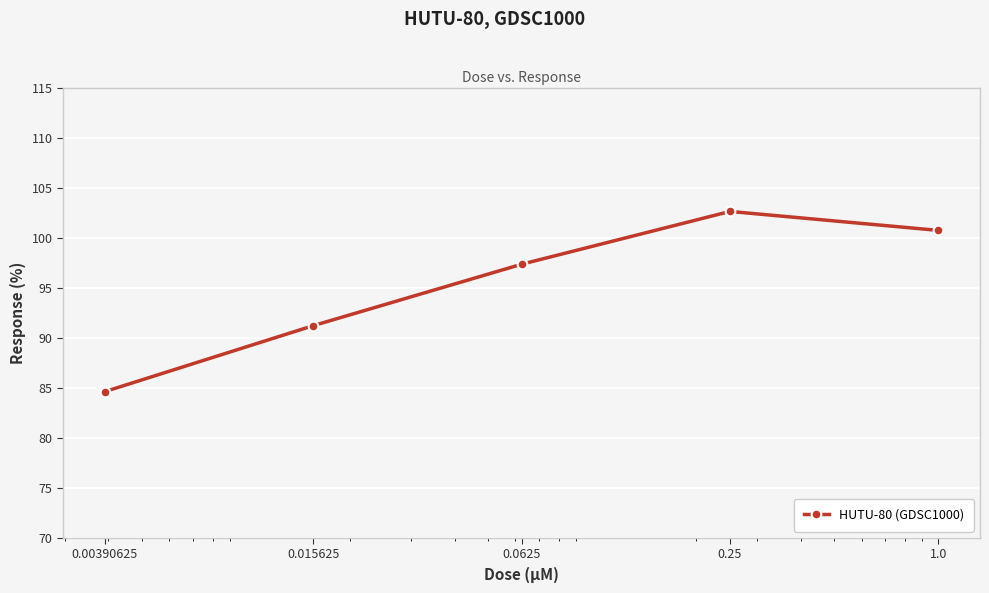

What is the greatest value displayed?

102.6